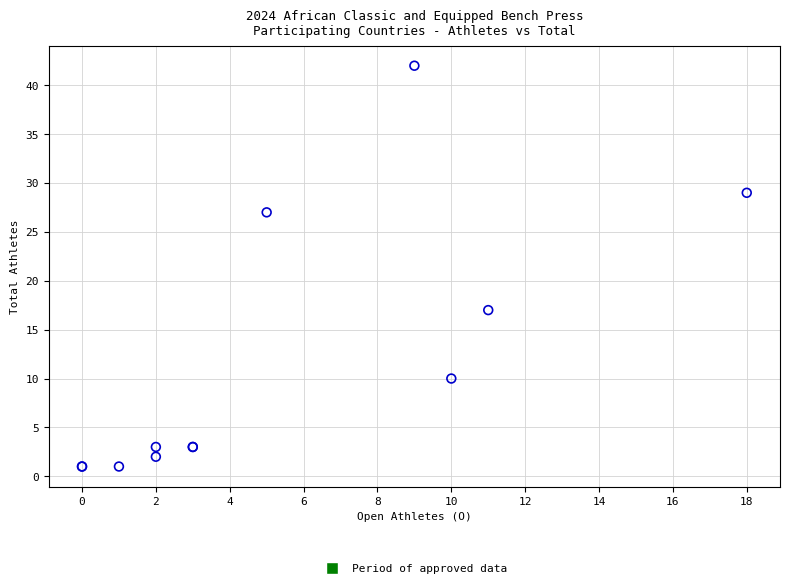

What Y value in the scatter plot is closest to 21?

17